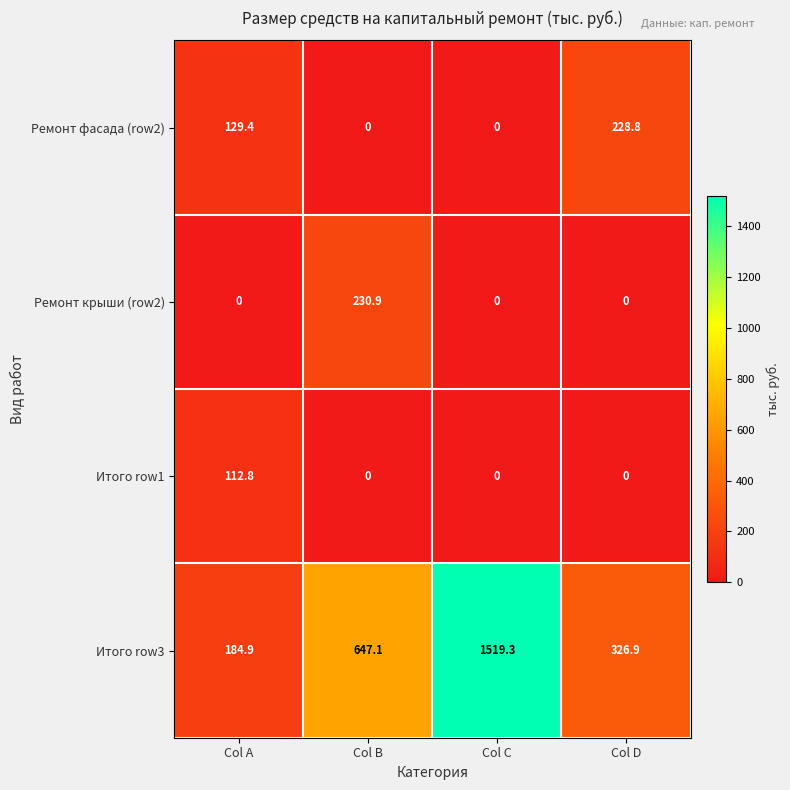

Which category has the highest value in the Итого row1 series?

Col A